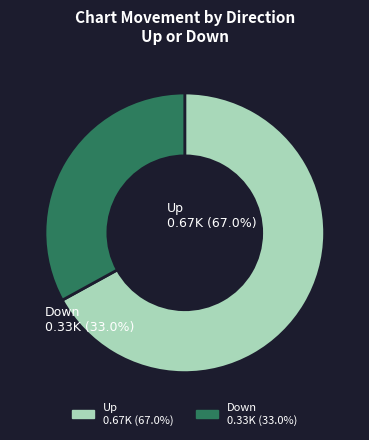

How many slices are in this pie chart?

2